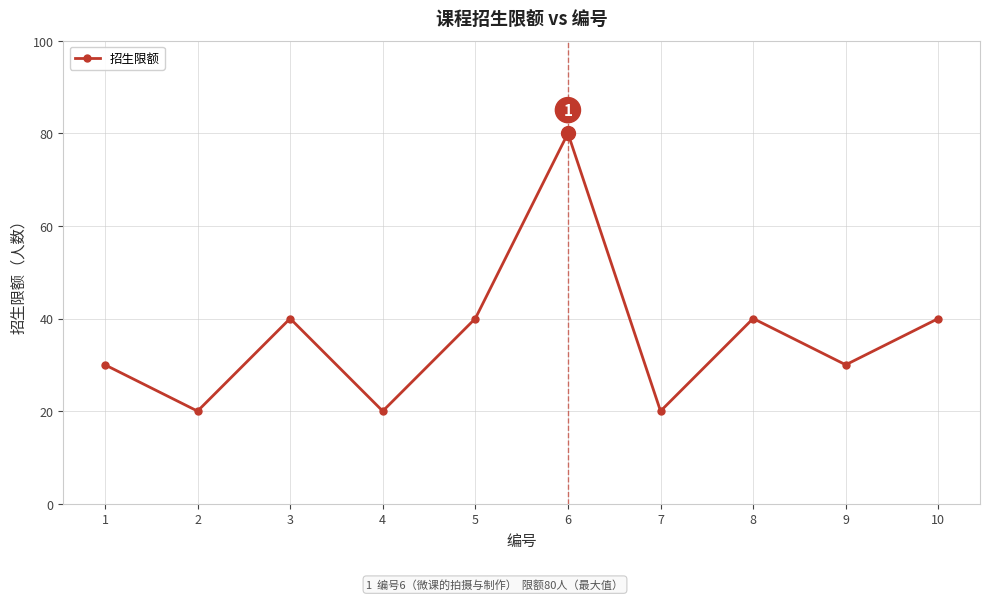

Reading right to left, what are all the values shown in this chart?

40	30	40	20	80	40	20	40	20	30